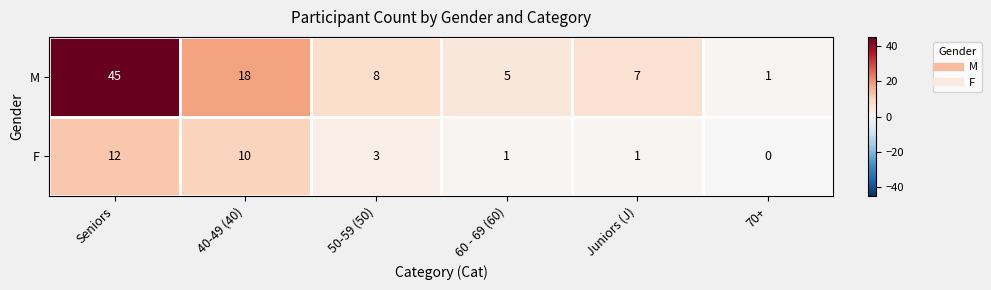

At how many categories does at least one series exceed 9?

2